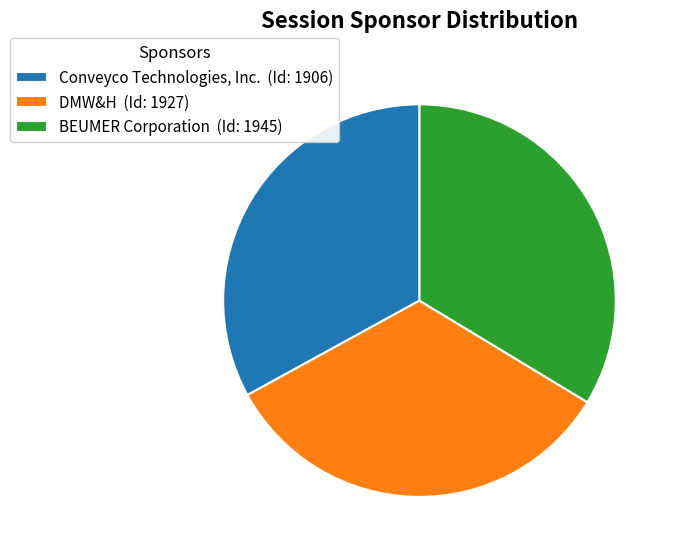

What is the ratio of the value at Conveyco Technologies, Inc. (Id: 1906) to the value at DMW&H (Id: 1927)?

1.0